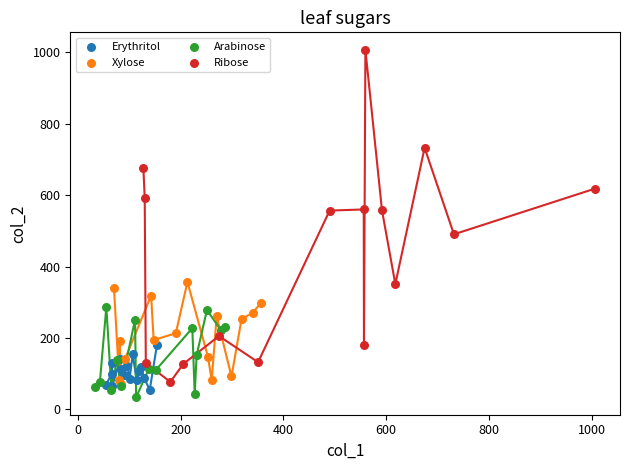

Which series contains the highest Y value?

Ribose